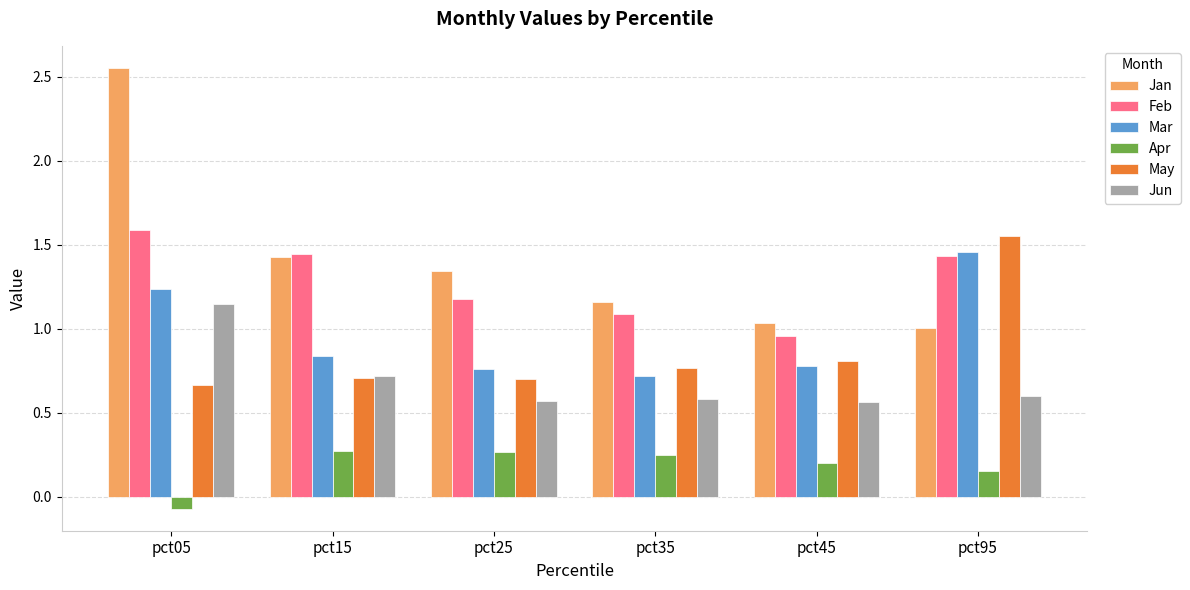

True or false: Apr has a value of 0.3 at pct25.

True